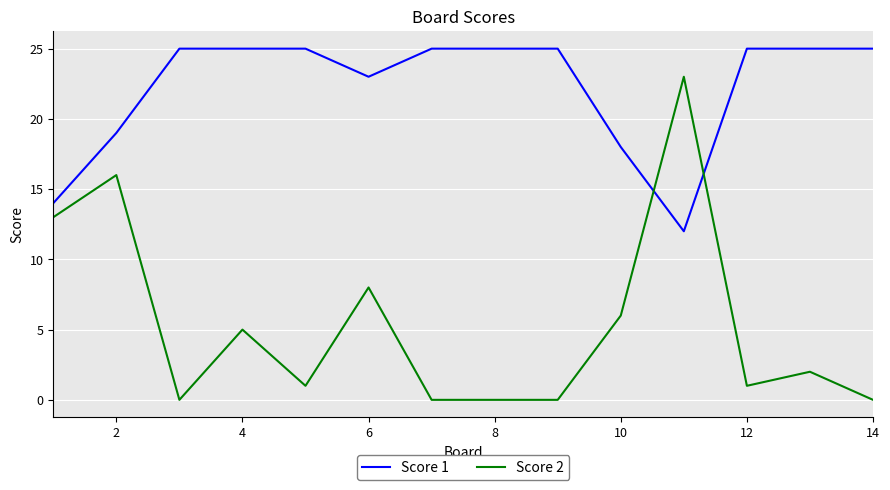

Count the number of data series in this chart.

2